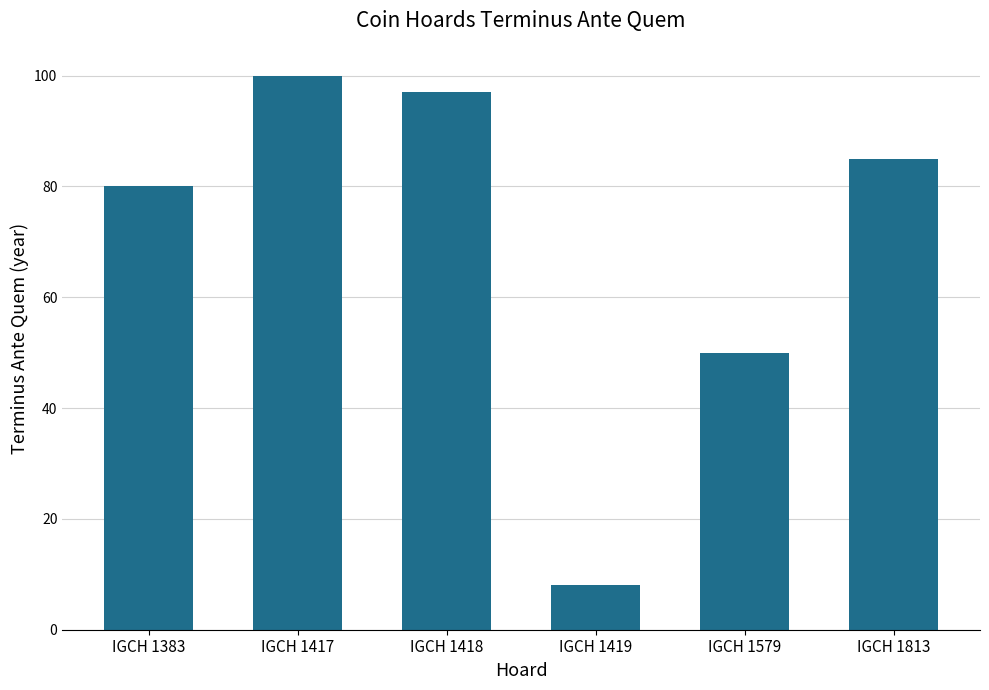

What is the value of the 5th bar from the left?

50